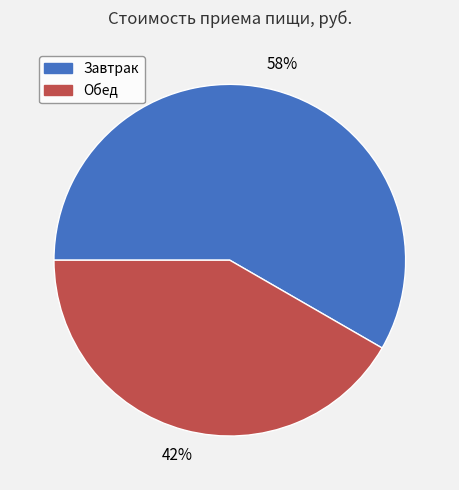

What is the majority slice?

Завтрак